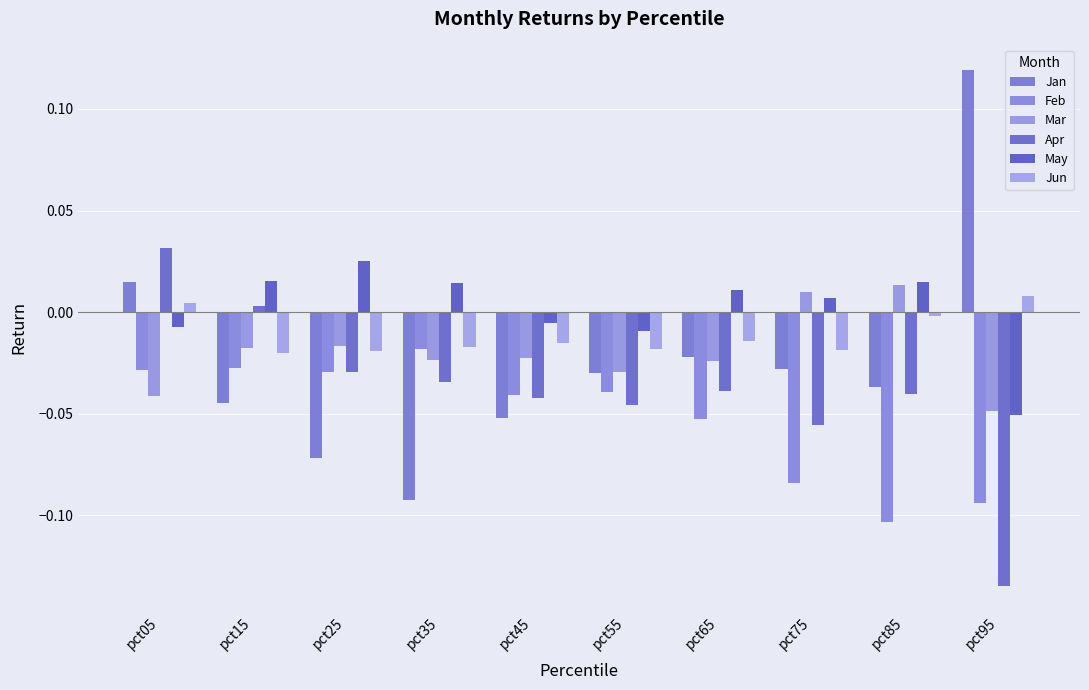

How many bars are there in total?

60